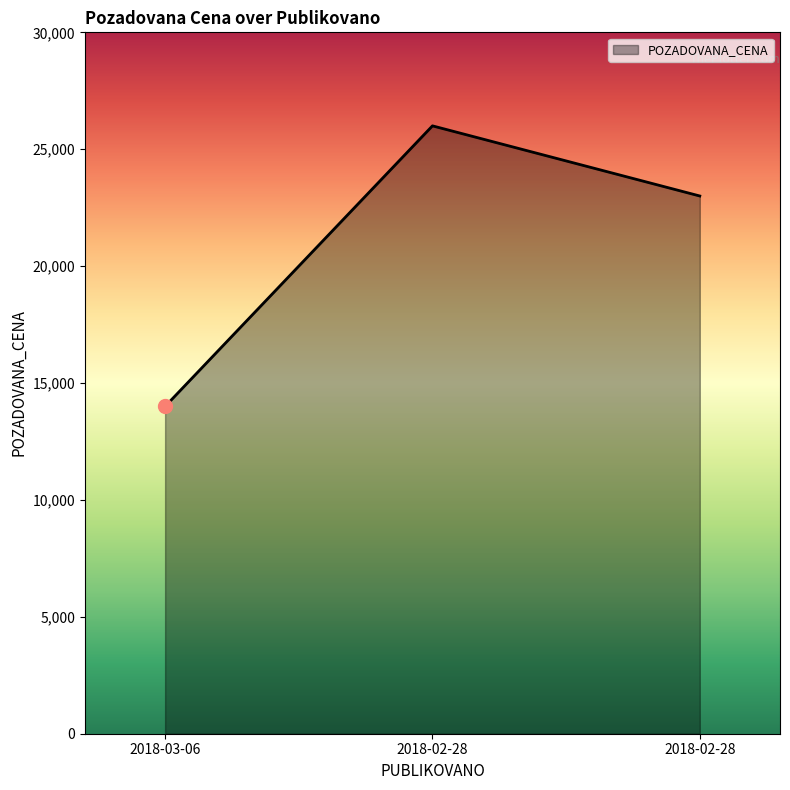

Count the number of data series in this chart.

1